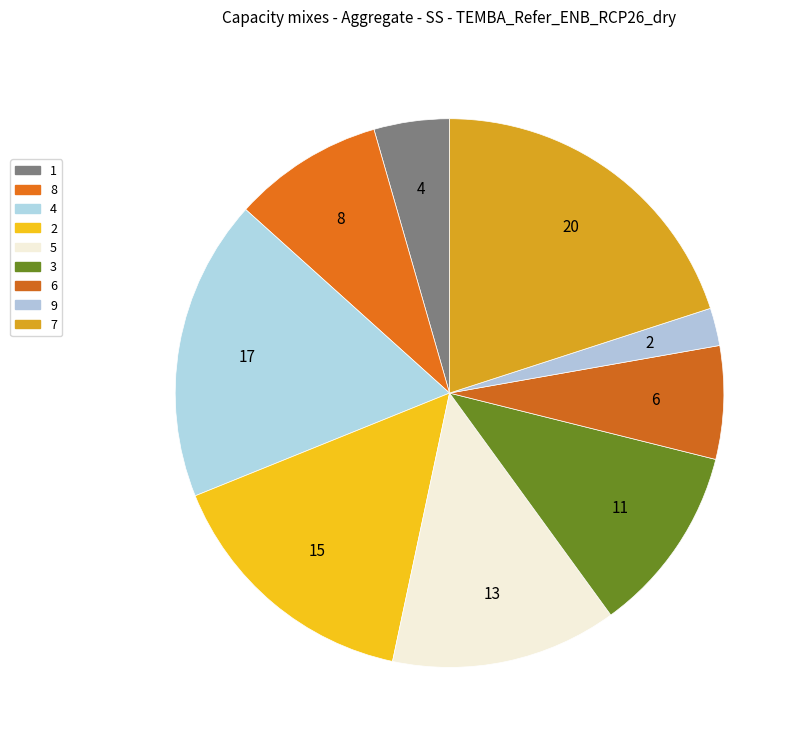

Is there a majority slice in this chart?

No